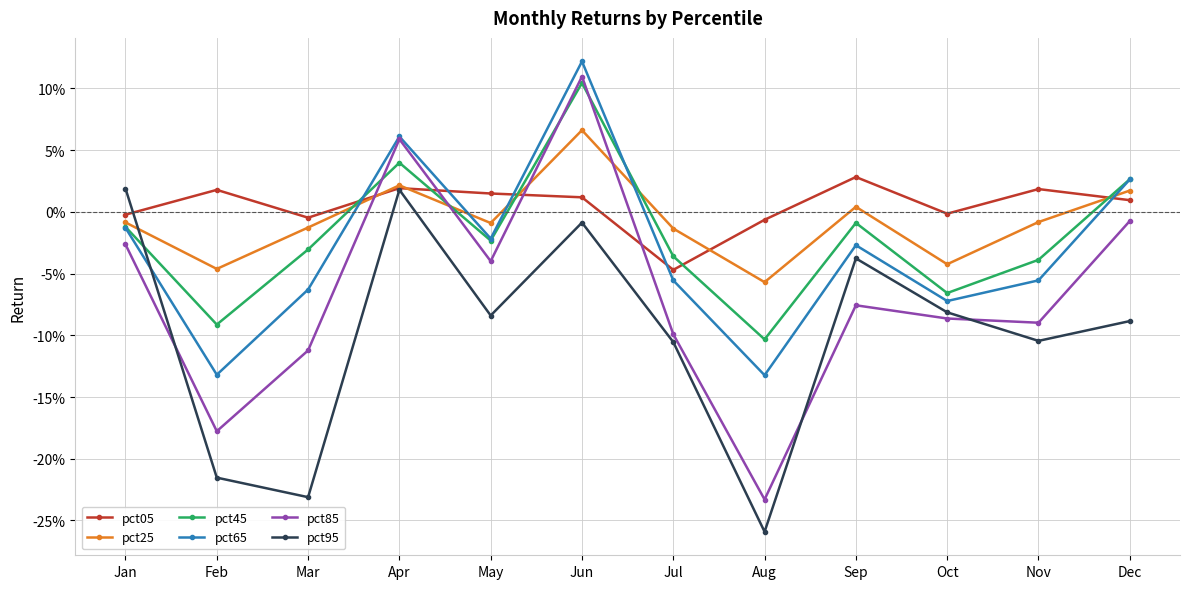

Does the chart have visible grid lines?

Yes